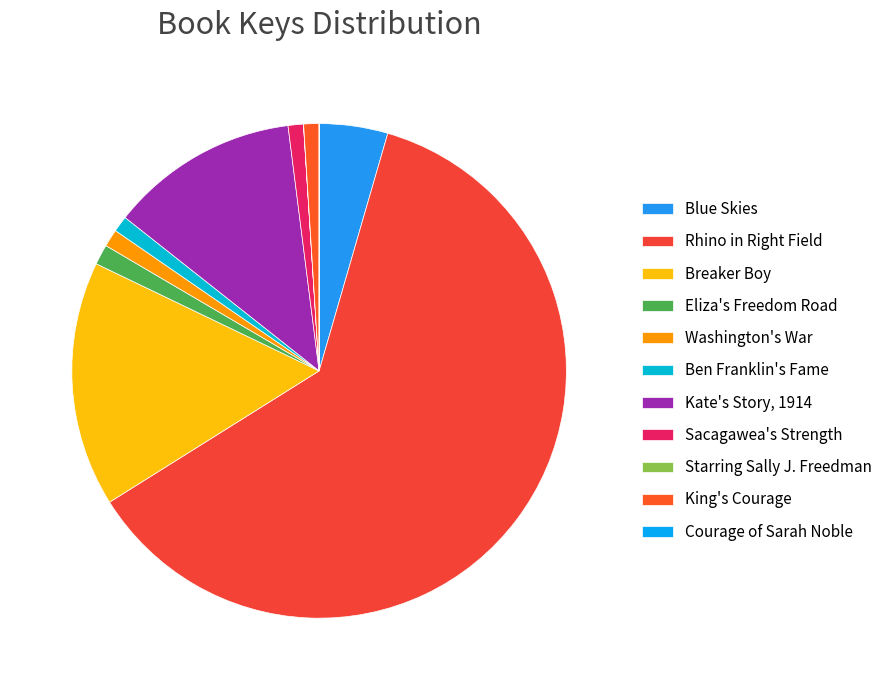

To the nearest percent, what is the average slice percentage?

9%